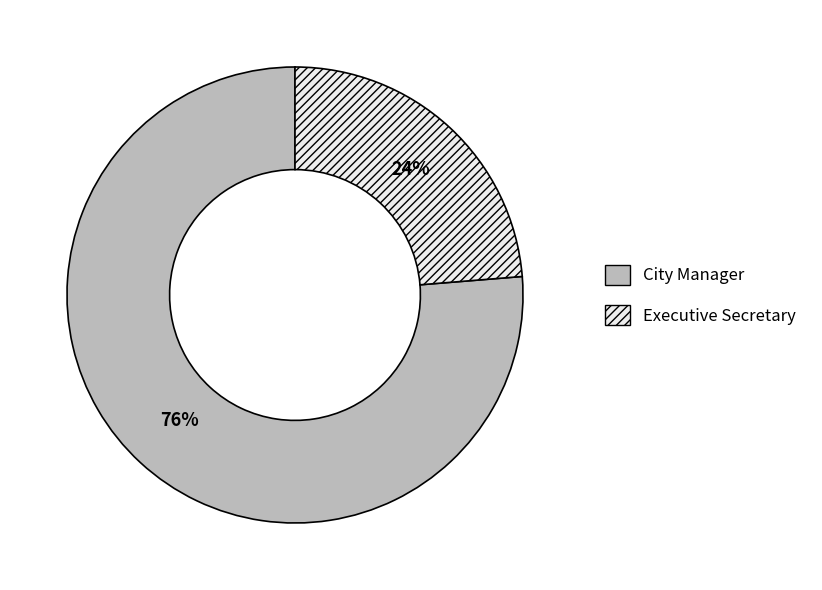

What percentage is the Executive Secretary slice, to the nearest percent?

24%